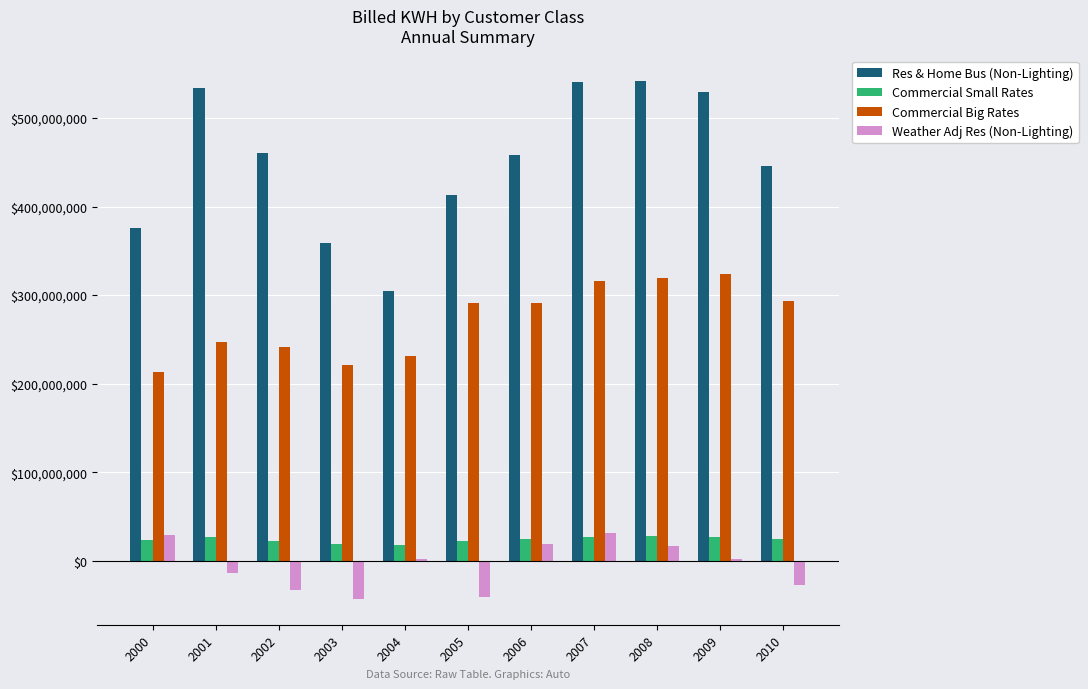

Is it true that Weather Adj Res (Non-Lighting) equals -15671016 at 2003?

False